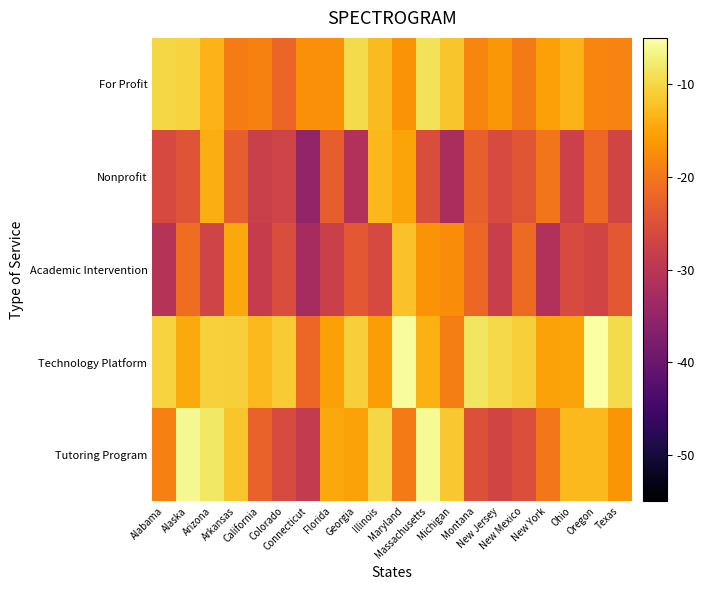

Reading left to right, transcribe all the data shown in this chart.

Tutoring Program: Alabama=-18.9	Alaska=-6.1	Arizona=-8.2	Arkansas=-11.8	California=-22.4	Colorado=-25.9	Connecticut=-29.0	Florida=-14.6	Georgia=-15.3	Illinois=-10.0	Maryland=-19.6	Massachusetts=-5.8	Michigan=-11.6	Montana=-25.0	New Jersey=-27.0	New Mexico=-25.5	New York=-20.0	Ohio=-13.0	Oregon=-13.0	Texas=-16.7
Technology Platform: Alabama=-10.4	Alaska=-14.4	Arizona=-10.5	Arkansas=-10.8	California=-12.9	Colorado=-11.1	Connecticut=-22.0	Florida=-15.5	Georgia=-10.7	Illinois=-15.9	Maryland=-5.4	Massachusetts=-13.9	Michigan=-19.1	Montana=-8.5	New Jersey=-9.7	New Mexico=-10.8	New York=-15.3	Ohio=-15.1	Oregon=-5.0	Texas=-9.6
Academic Intervention: Alabama=-30.7	Alaska=-21.2	Arizona=-27.1	Arkansas=-14.6	California=-28.5	Colorado=-25.6	Connecticut=-32.7	Florida=-27.9	Georgia=-23.9	Illinois=-26.2	Maryland=-12.1	Massachusetts=-16.7	Michigan=-17.6	Montana=-21.9	New Jersey=-28.1	New Mexico=-21.4	New York=-31.2	Ohio=-26.0	Oregon=-26.9	Texas=-23.9
Nonprofit: Alabama=-26.2	Alaska=-24.5	Arizona=-14.1	Arkansas=-23.1	California=-27.9	Colorado=-27.2	Connecticut=-35.1	Florida=-23.1	Georgia=-31.2	Illinois=-13.1	Maryland=-15.0	Massachusetts=-25.7	Michigan=-32.3	Montana=-22.9	New Jersey=-26.1	New Mexico=-24.3	New York=-20.0	Ohio=-27.7	Oregon=-21.6	Texas=-27.0
For Profit: Alabama=-10.0	Alaska=-10.3	Arizona=-13.5	Arkansas=-19.3	California=-18.8	Colorado=-22.2	Connecticut=-17.1	Florida=-17.2	Georgia=-9.6	Illinois=-12.7	Maryland=-16.9	Massachusetts=-8.9	Michigan=-11.7	Montana=-18.4	New Jersey=-16.5	New Mexico=-19.5	New York=-15.5	Ohio=-13.4	Oregon=-18.4	Texas=-18.6